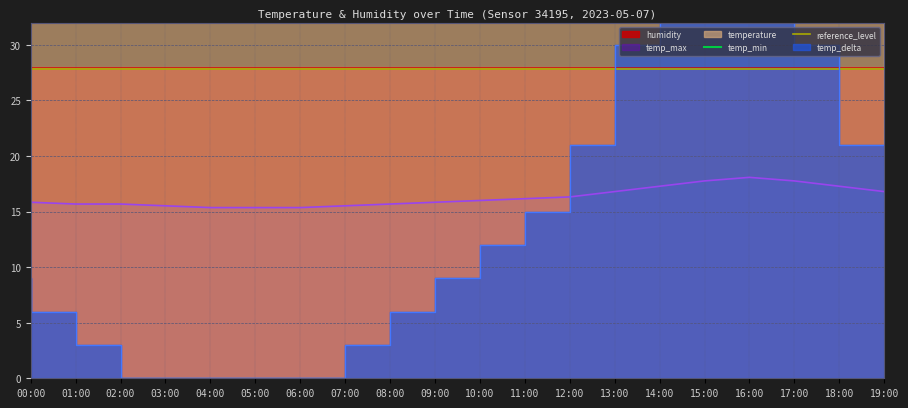

What position from the right is 15:00?

5